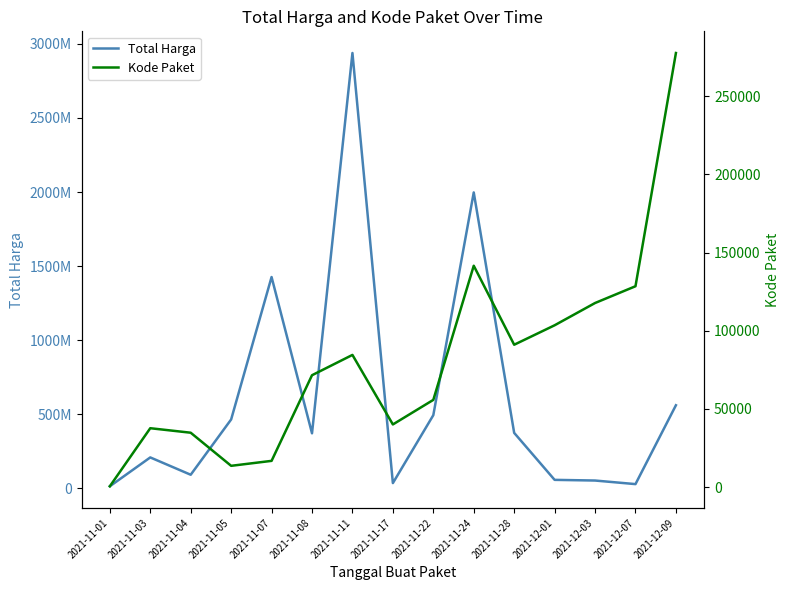

At which label does Total Harga first exceed 370526800?

2021-11-05